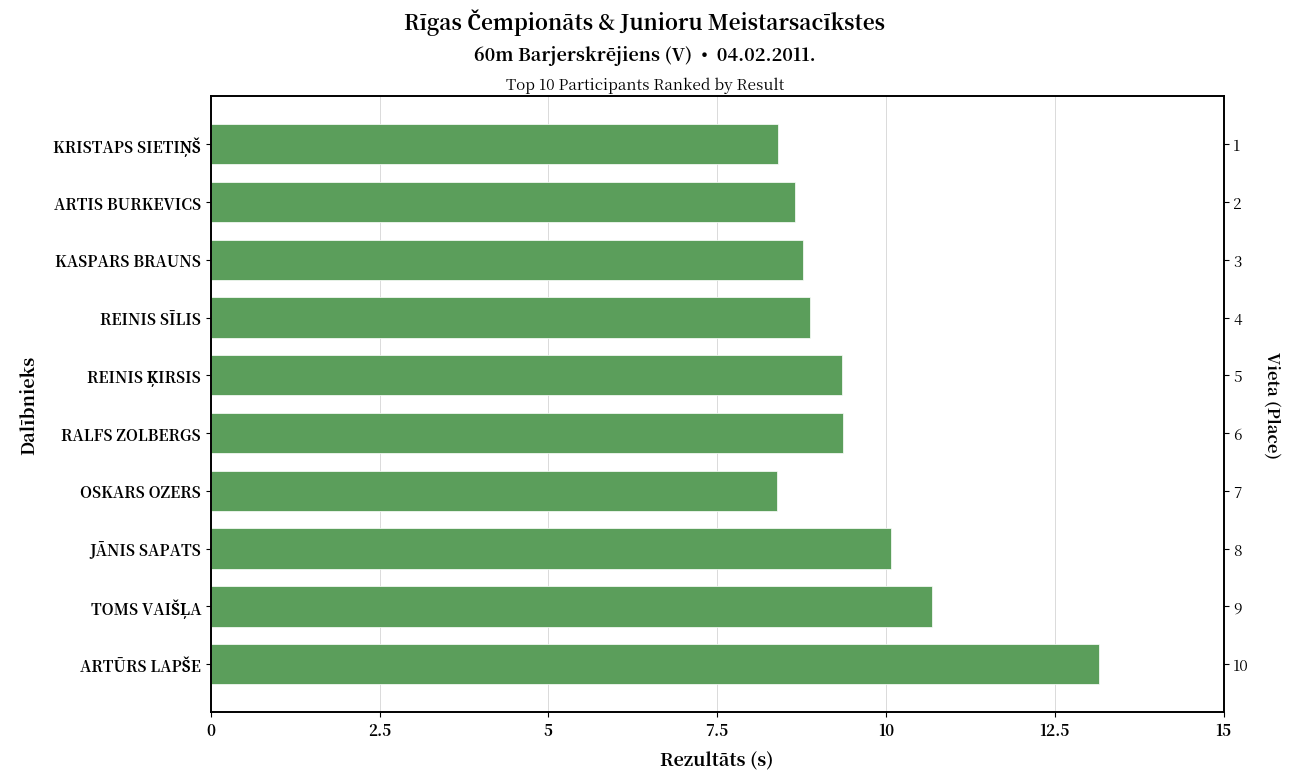

What is the greatest value displayed?

13.2